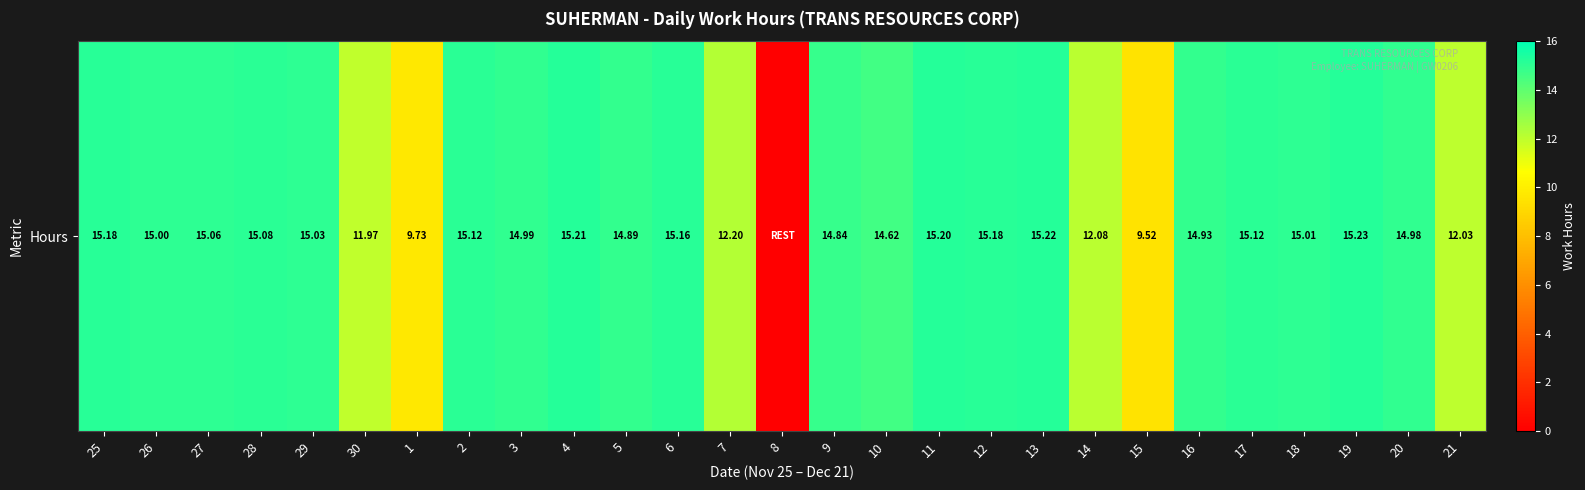

Which label corresponds to the smallest value in the chart?

8